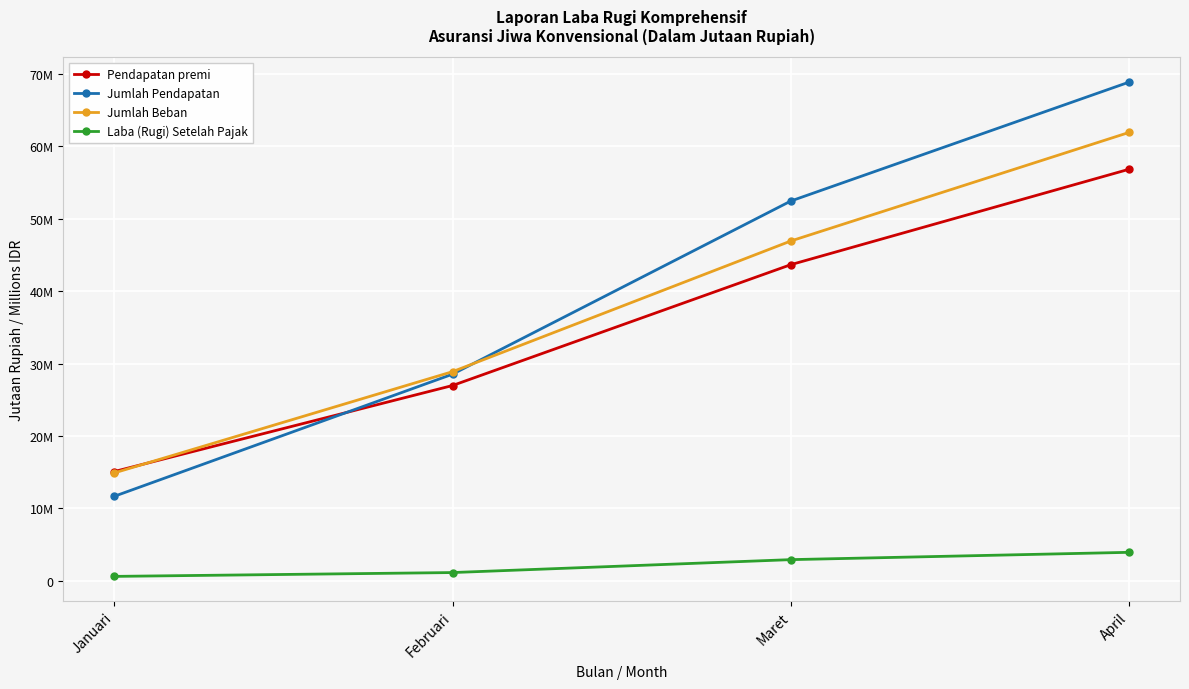

What is the difference between the highest and lowest values at Januari?

14477326.4